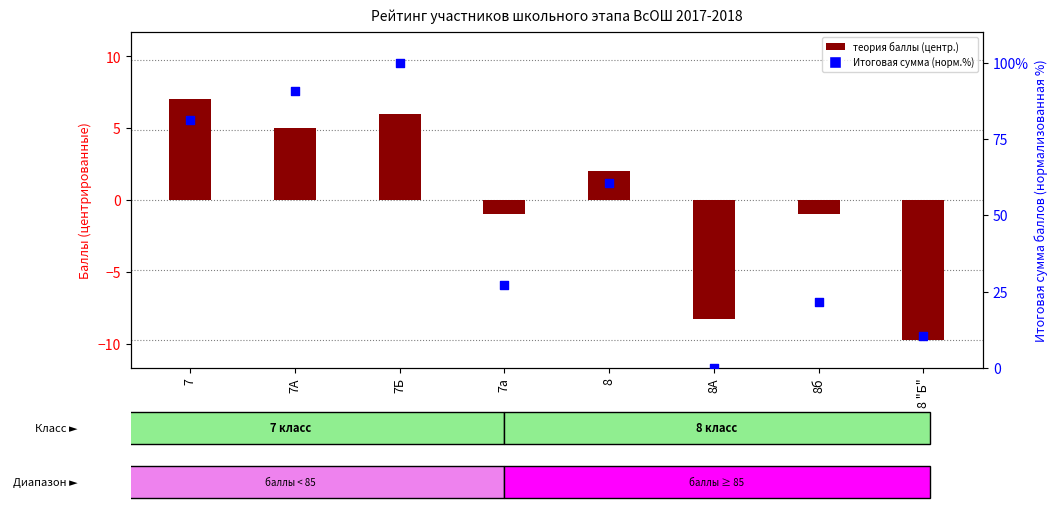

What is the total value across all series at 8б?

20.6